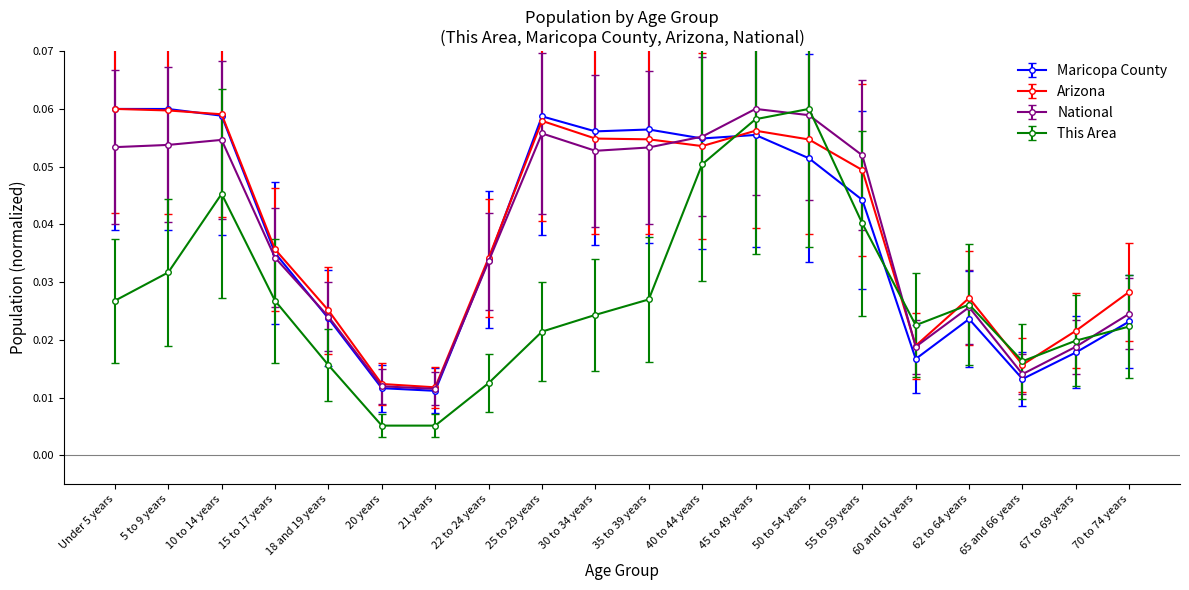

Between 30 to 34 years and 55 to 59 years, which series saw the biggest shift?

This Area